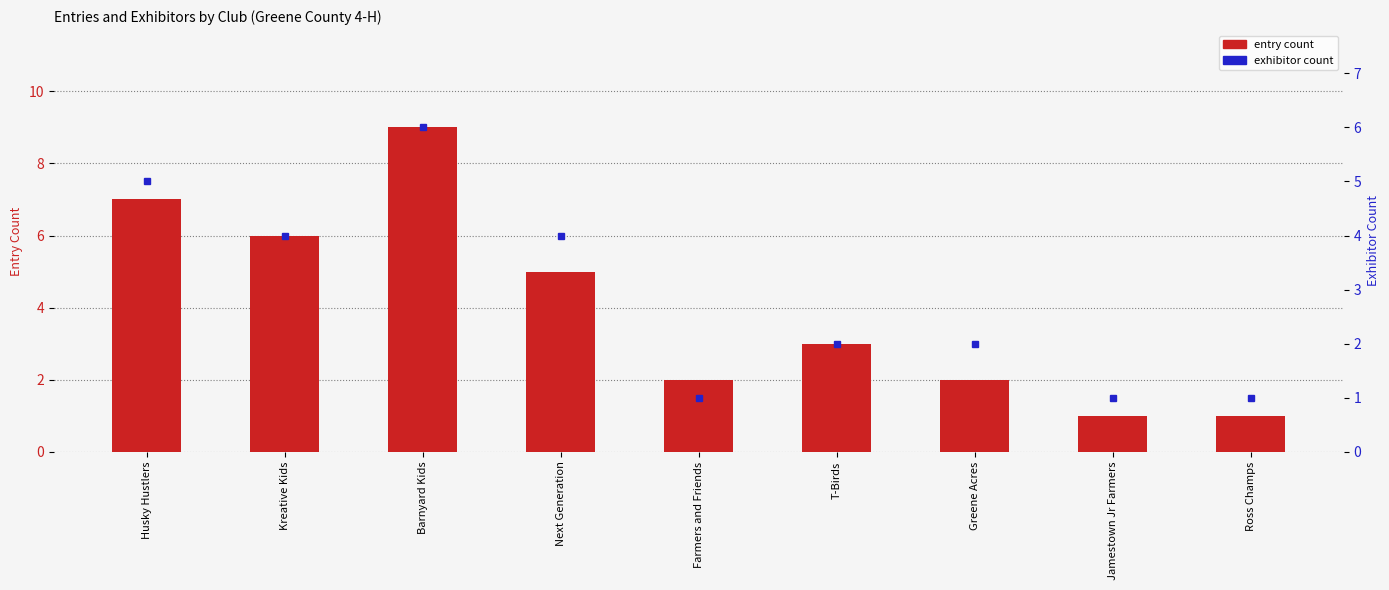

What is the label of the 6th bar from the left?

T-Birds